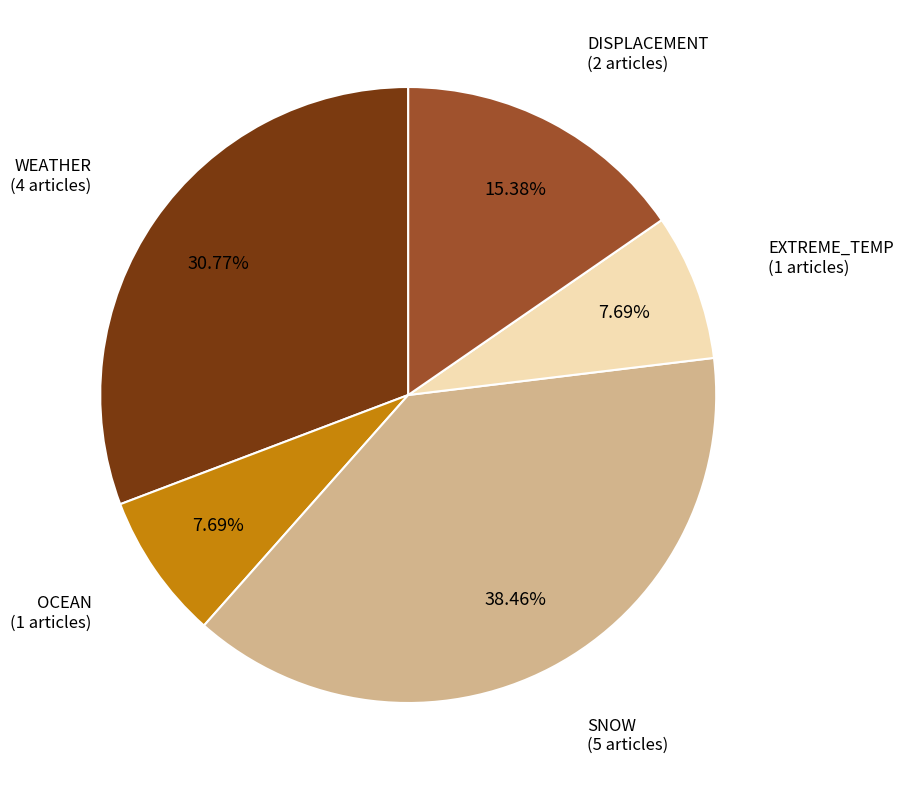

Is there any slice that represents more than half of the pie?

No